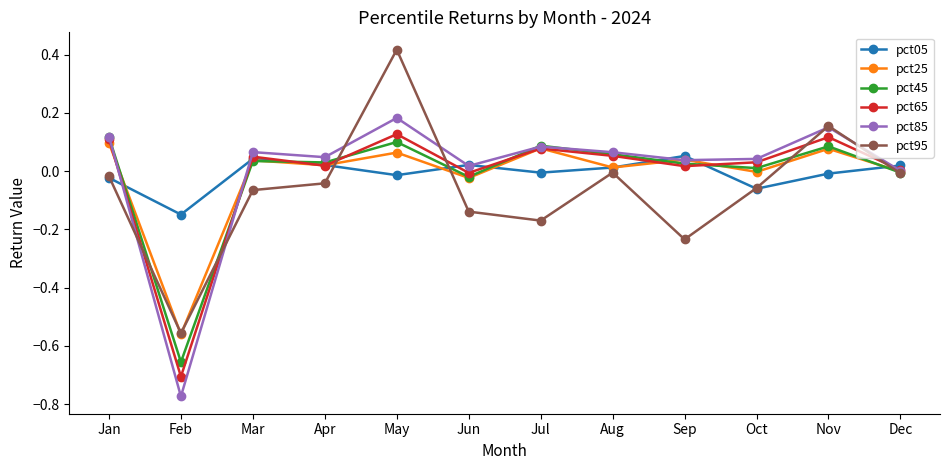

Which label corresponds to the largest value in the chart?

May